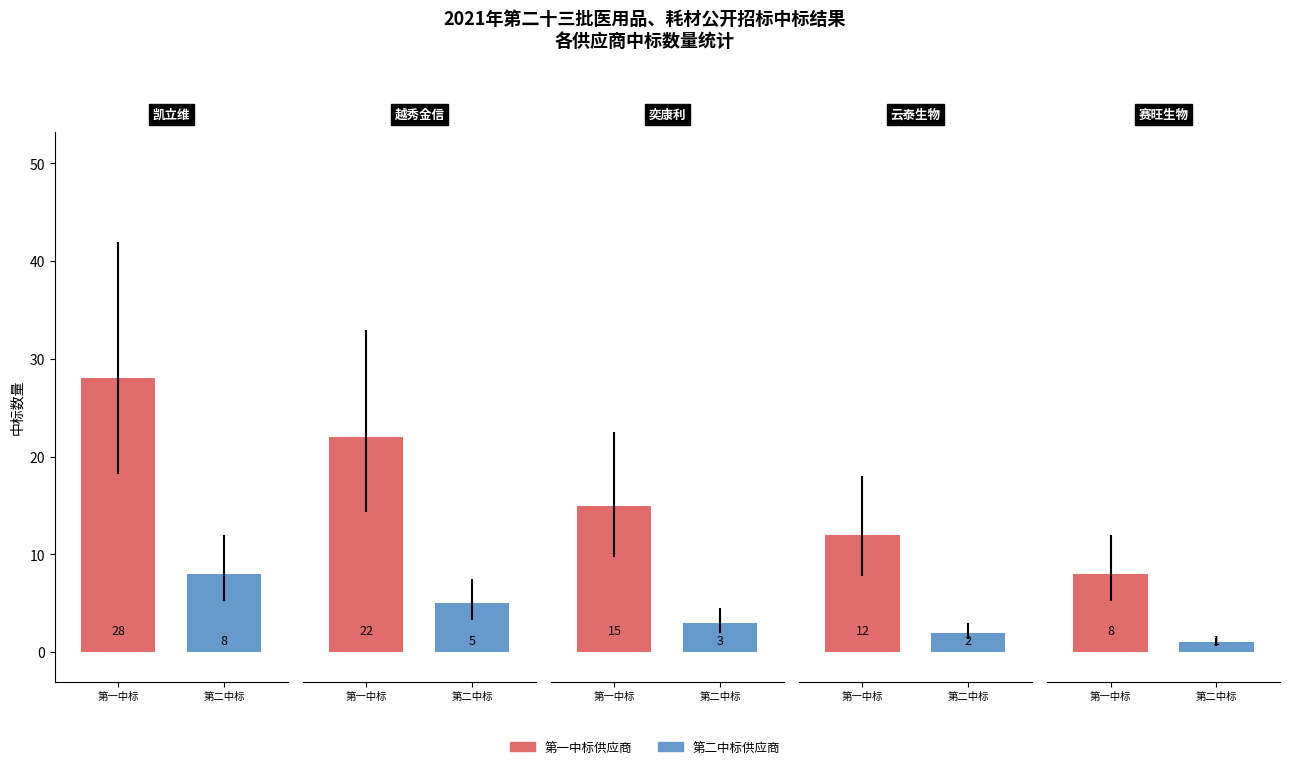

Reading left to right, extract all data points from this chart.

第一中标供应商: 深圳市凯立维医疗器械有限公司=28	广州越秀金信贸易有限公司=22	深圳市奕康利科技有限公司=15	苏州云泰生物医药科技有限公司=12	广州赛旺生物科技有限公司=8
第二中标供应商: 深圳市凯立维医疗器械有限公司=8	广州越秀金信贸易有限公司=5	深圳市奕康利科技有限公司=3	苏州云泰生物医药科技有限公司=2	广州赛旺生物科技有限公司=1